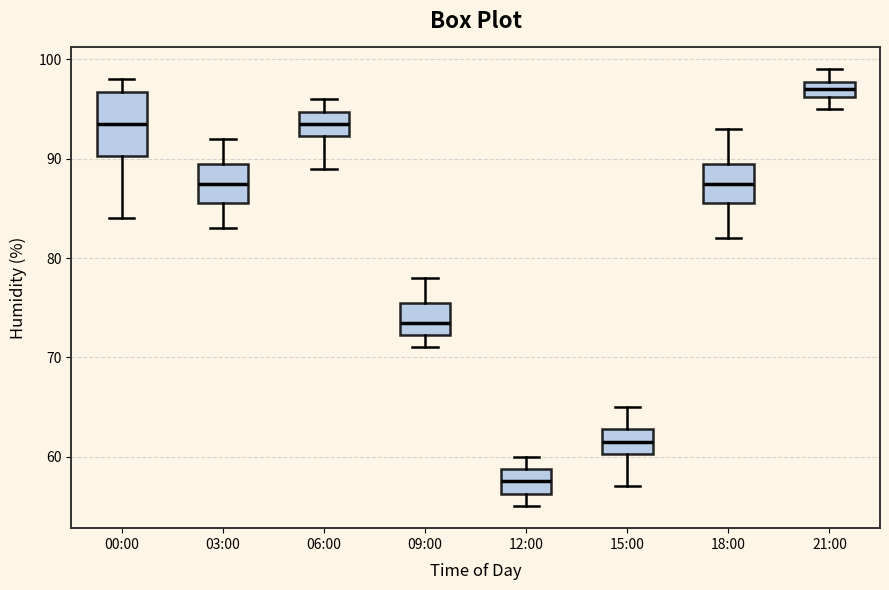

Where does the upper whisker of the box for 18:00 end on the y-axis? The values are not printed on the chart, so give them approximately, as read against the axis.

93